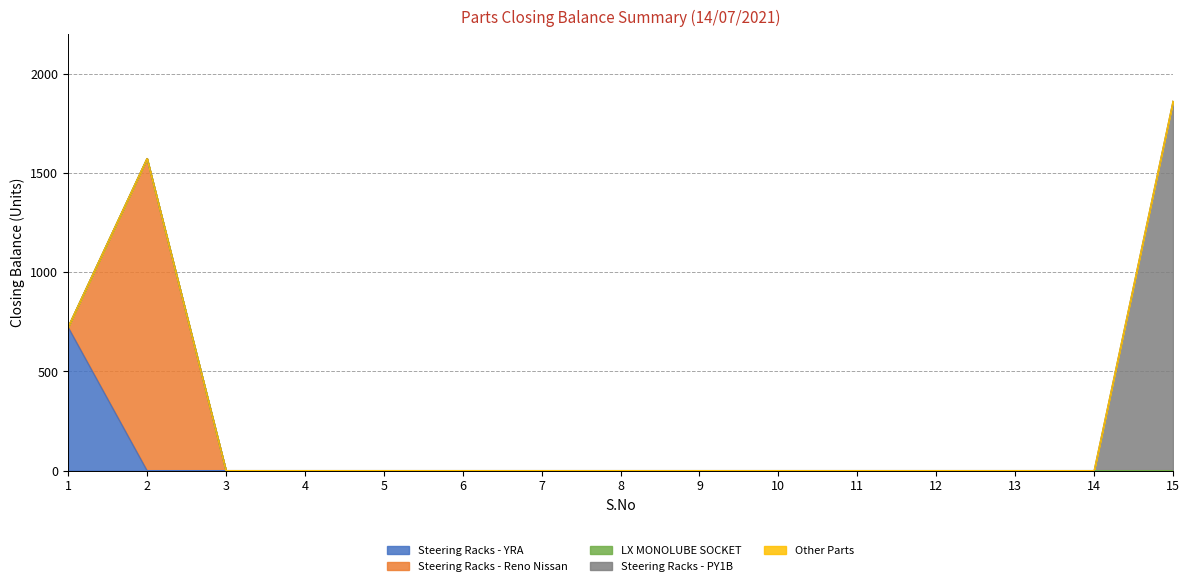

At how many categories does at least one series exceed 1657?

1